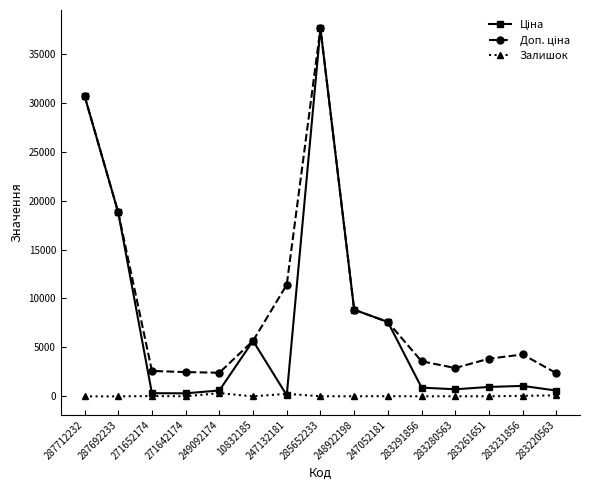

True or false: Залишок has more than 1 interior local peaks.

True